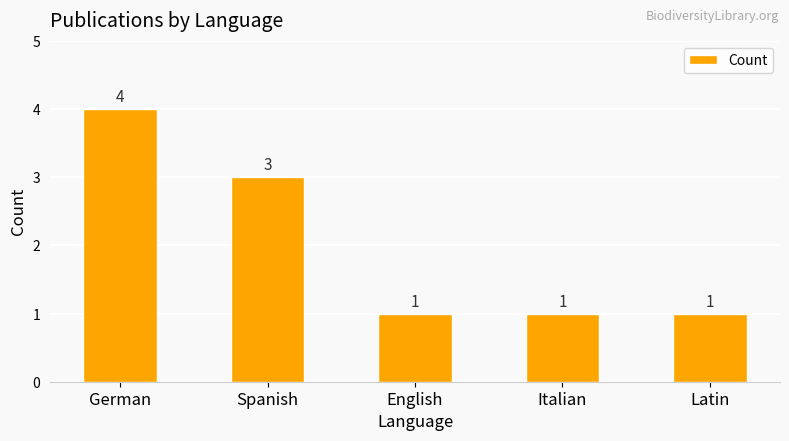

Read the value at Spanish.

3